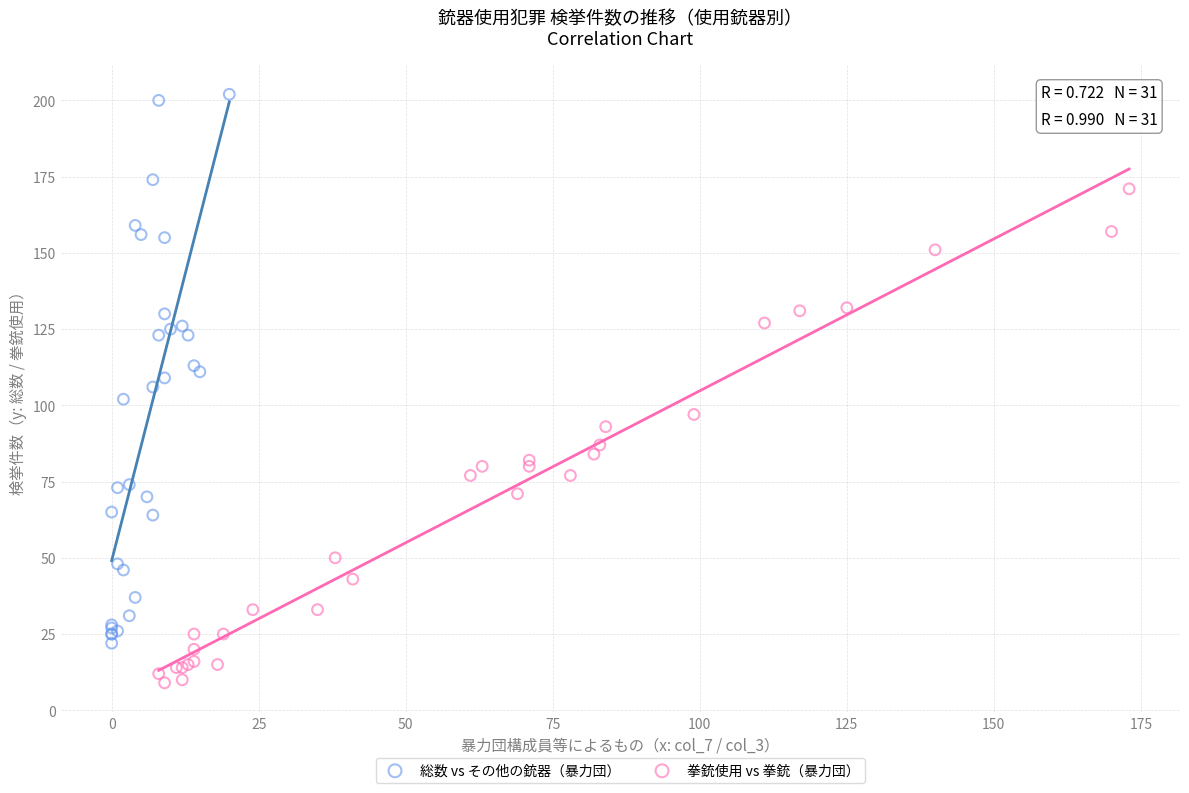

Which series contains the highest Y value?

総数 vs その他の銃器（暴力団）